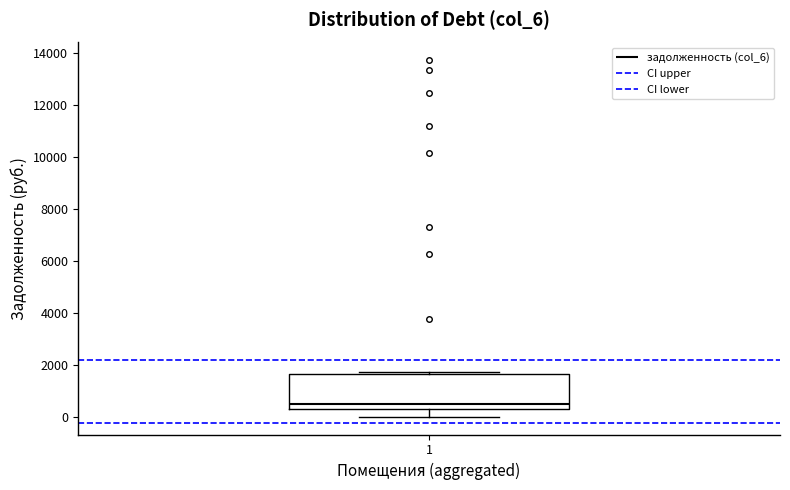

Read this box plot against the y-axis: the position of the median line, the range covered by the box, and the ends of both whiskers. The values are not printed on the chart, so give them approximately, as read against the axis.

median 600, box 400 to 1600, whiskers 0 to 1800